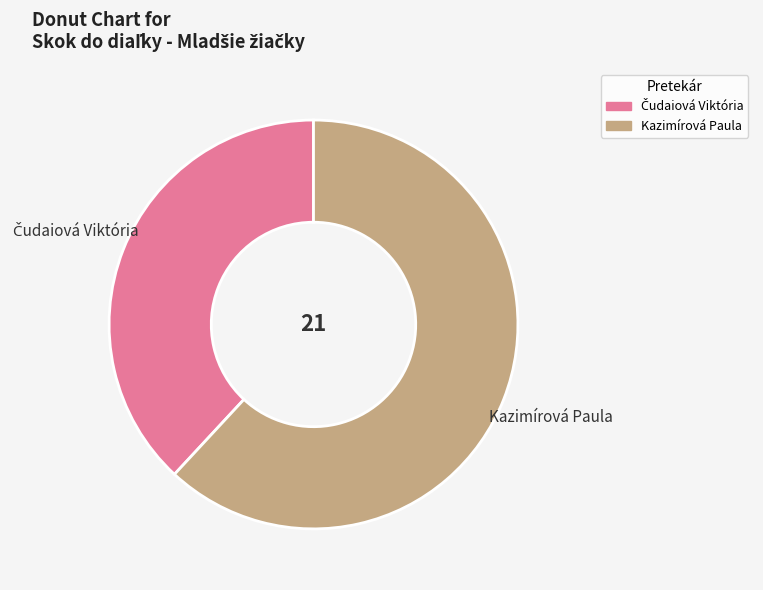

True or false: Kazimírová Paula accounts for 53% of the total.

False